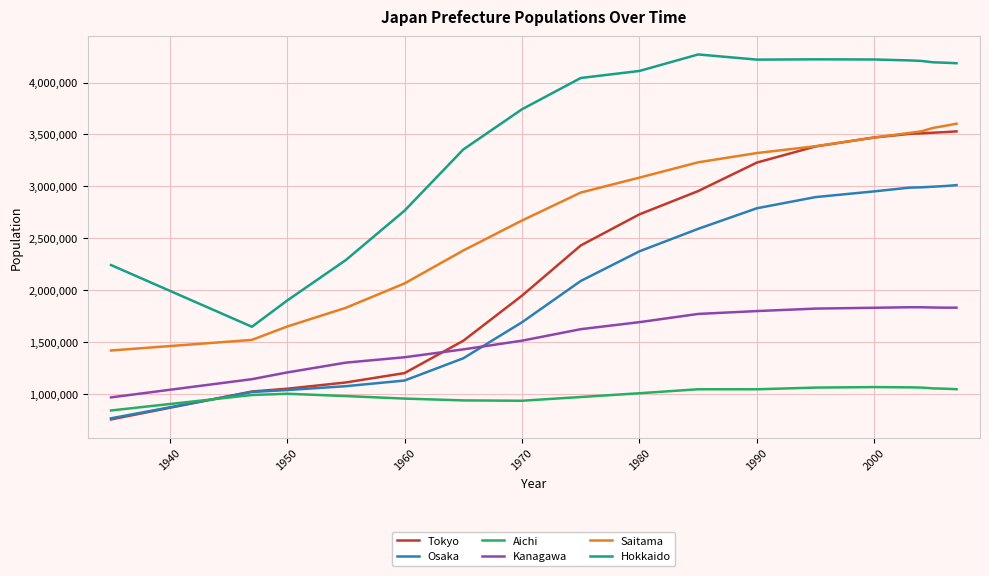

At how many categories does at least one series exceed 1883571?

17